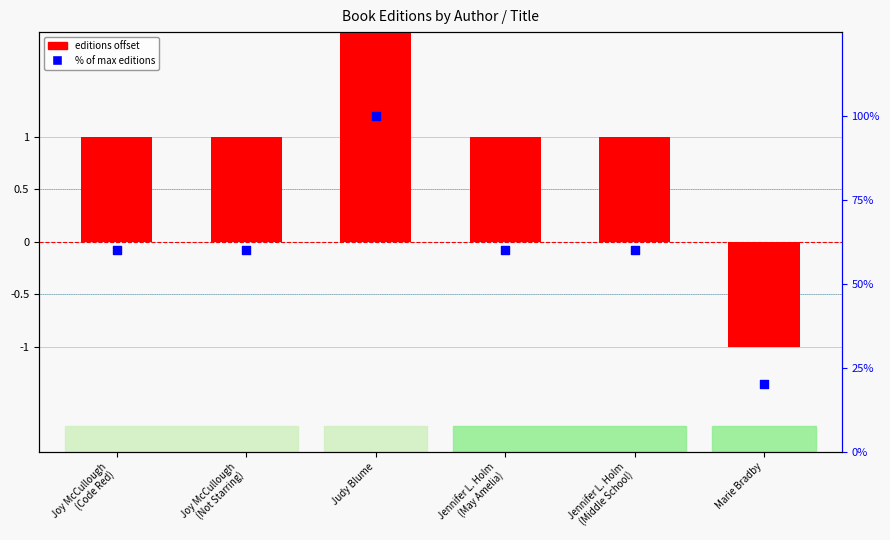

Which series has the widest spread of Y values?

% of max editions